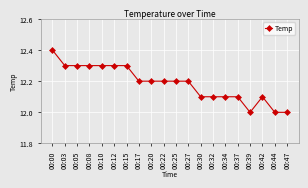

What is the value of the 15th point from the left?

12.1